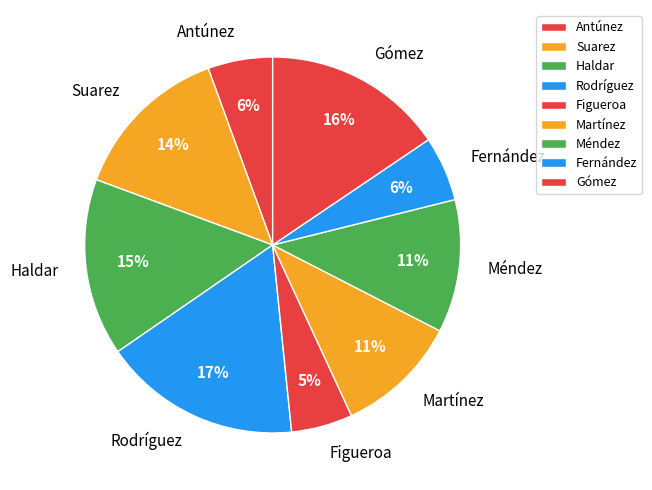

To the nearest percent, what is the combined percentage of Martínez and Rodríguez?

28%